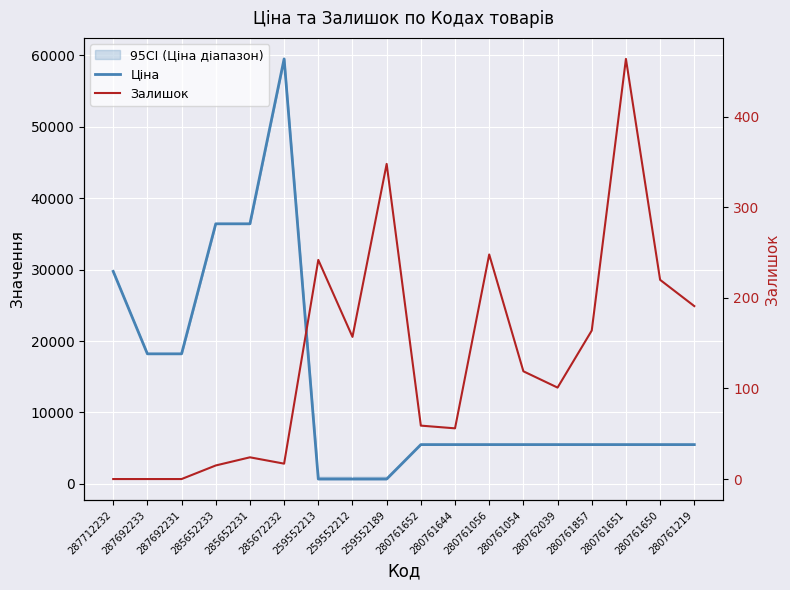

Which series has the largest total across all categories?

Ціна